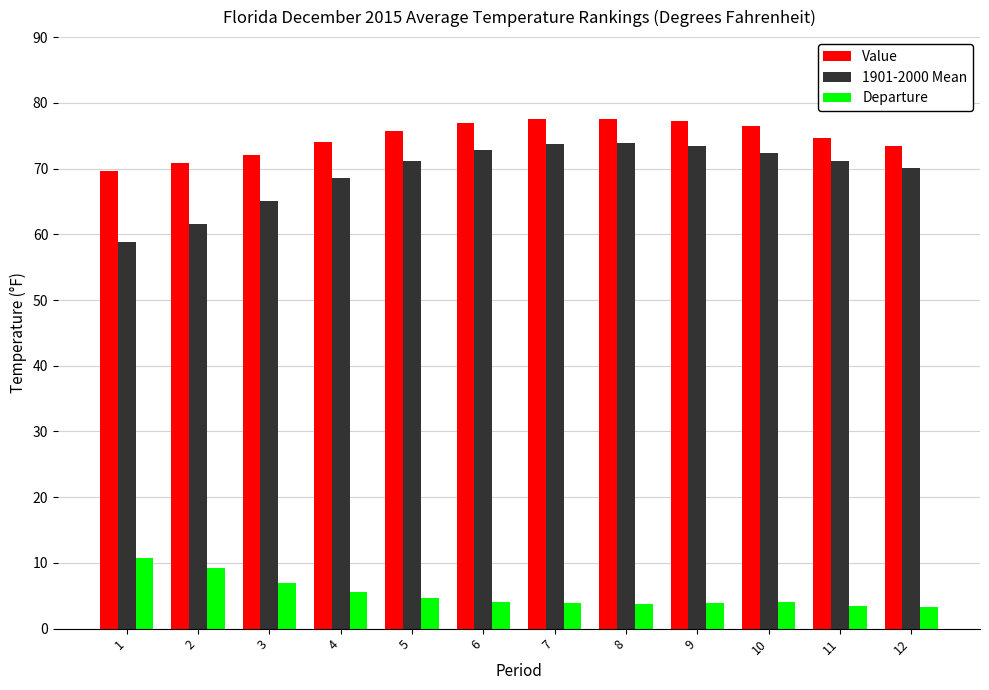

Where is 1901-2000 Mean nearest to the value 66?

3